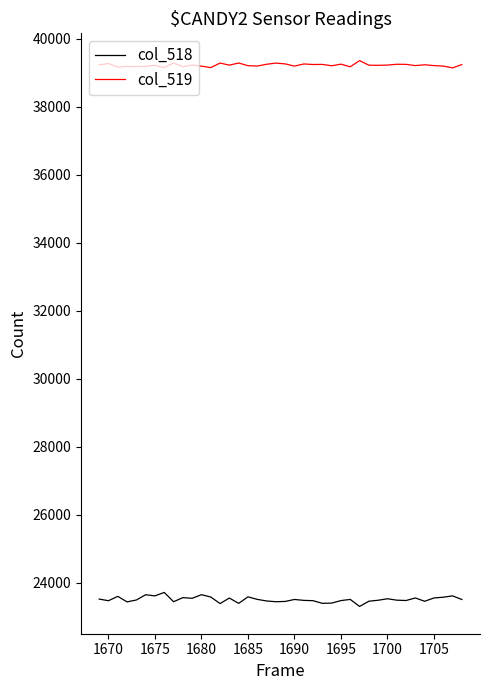

Rank the series by their average value, from lowest to highest.

col_518, col_519